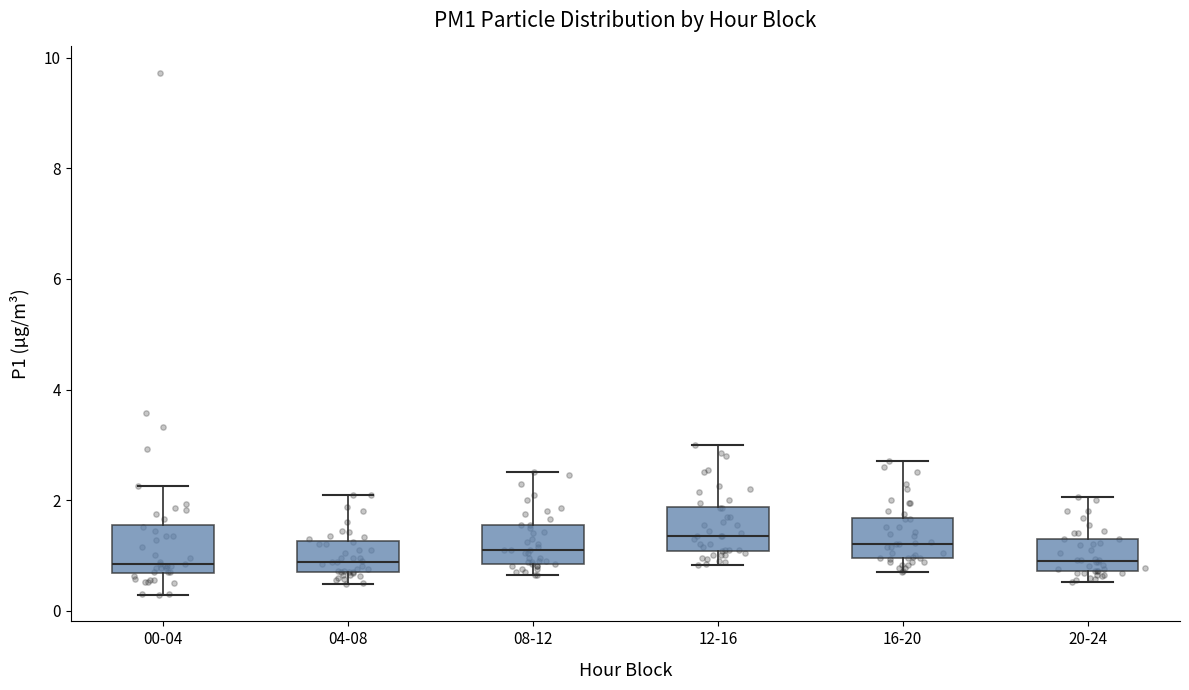

Reading left to right, read every box against the y-axis: the position of its median line, the range the box covers, and the ends of its whiskers. The values are not printed on the chart, so give them approximately, as read against the axis.

00-04: median 0.8, box 0.6 to 1.6, whiskers 0.2 to 2.2
04-08: median 0.8 (just above the box's lower edge), box 0.8 to 1.2, whiskers 0.4 to 2.2
08-12: median 1.2, box 0.8 to 1.6, whiskers 0.6 to 2.6
12-16: median 1.4, box 1.0 to 1.8, whiskers 0.8 to 3.0
16-20: median 1.2, box 1.0 to 1.6, whiskers 0.8 to 2.8
20-24: median 1.0, box 0.8 to 1.4, whiskers 0.6 to 2.0